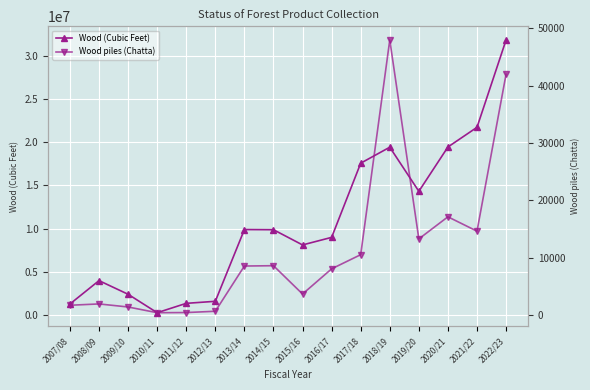

How many values in the Wood (Cubic Feet) series exceed 9859743?

7